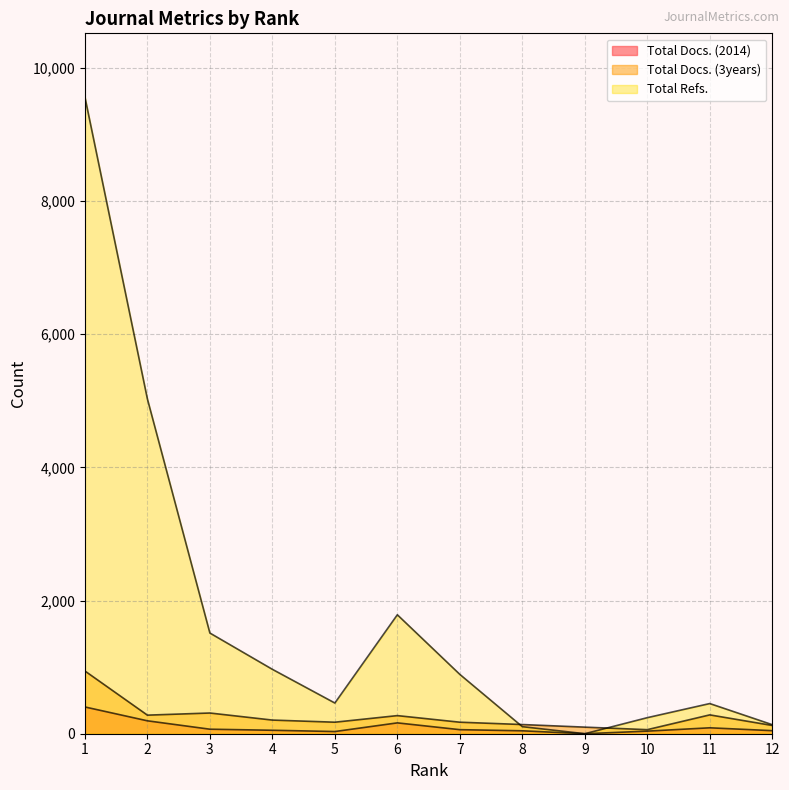

True or false: Total Docs. (2014) and Total Refs. intersect in this chart.

False